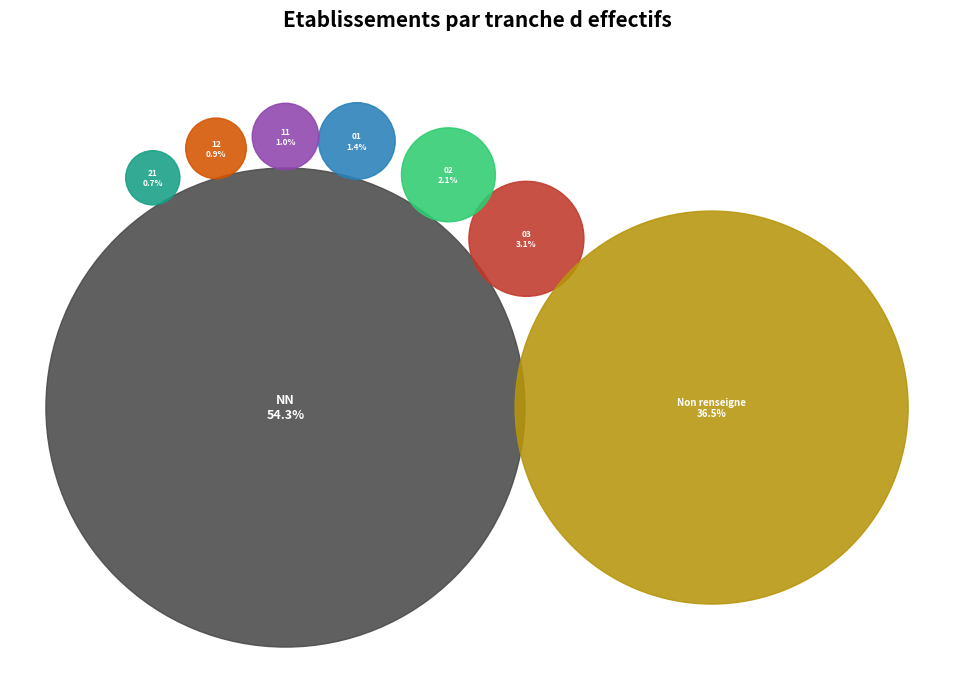

The NN slice represents 47% of the pie. True or false?

False